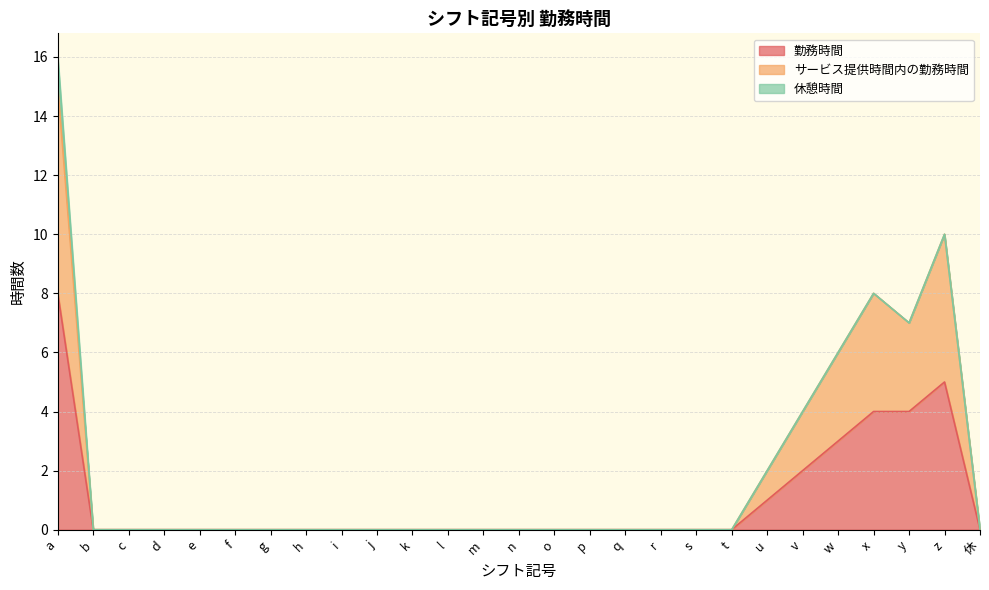

True or false: サービス提供時間内の勤務時間 and 勤務時間 intersect in this chart.

False